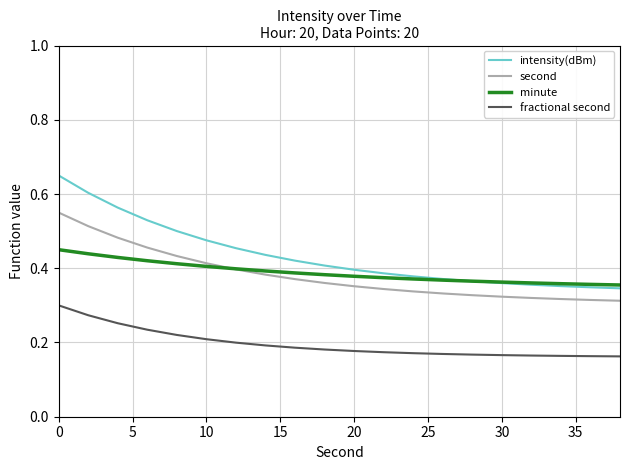

Rank the series by their maximum value, from highest to lowest.

intensity(dBm), second, minute, fractional second